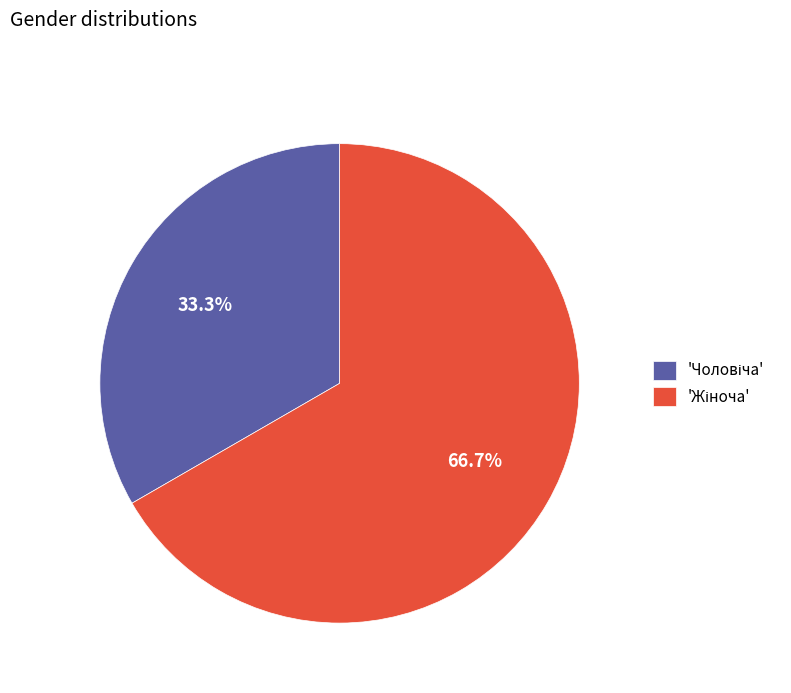

Is there any slice that represents more than half of the pie?

Yes